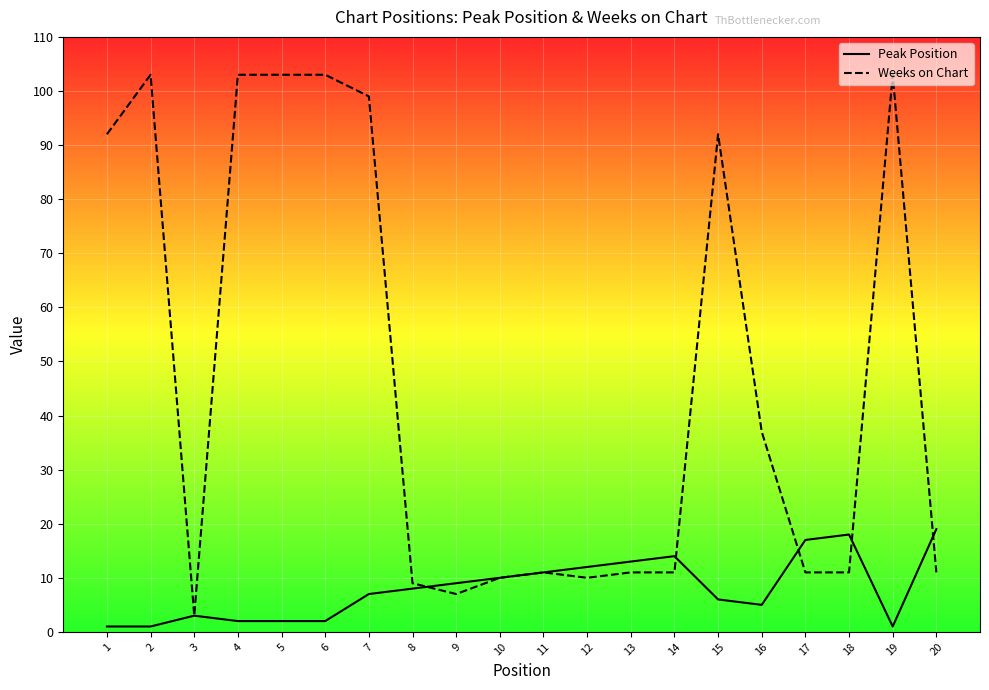

The Peak Position series shows 5 at 16. True or false?

True